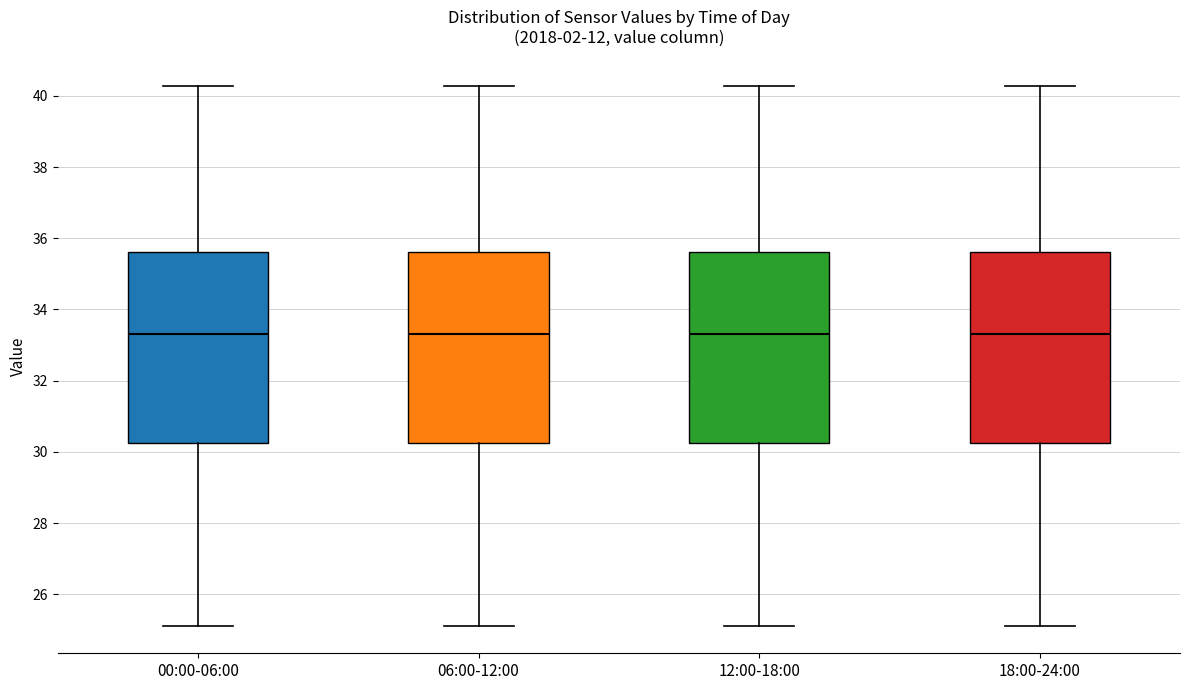

Reading left to right, read every box against the y-axis: the position of its median line, the range the box covers, and the ends of its whiskers. The values are not printed on the chart, so give them approximately, as read against the axis.

00:00-06:00: median 33.4, box 30.2 to 35.6, whiskers 25.2 to 40.2
06:00-12:00: median 33.4, box 30.2 to 35.6, whiskers 25.2 to 40.2
12:00-18:00: median 33.4, box 30.2 to 35.6, whiskers 25.2 to 40.2
18:00-24:00: median 33.4, box 30.2 to 35.6, whiskers 25.2 to 40.2